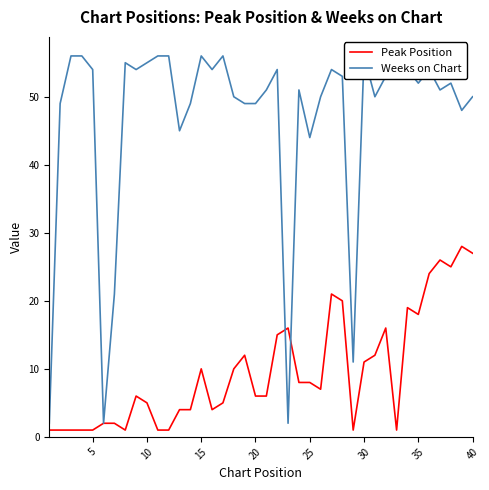

Reading left to right, list all the values displayed in this chart.

Peak Position: 1	1	1	1	1	2	2	1	6	5	1	1	4	4	10	4	5	10	12	6	6	15	16	8	8	7	21	20	1	11	12	16	1	19	18	24	26	25	28	27
Weeks on Chart: 2	49	56	56	54	2	21	55	54	55	56	56	45	49	56	54	56	50	49	49	51	54	2	51	44	50	54	53	11	56	50	53	56	54	52	54	51	52	48	50